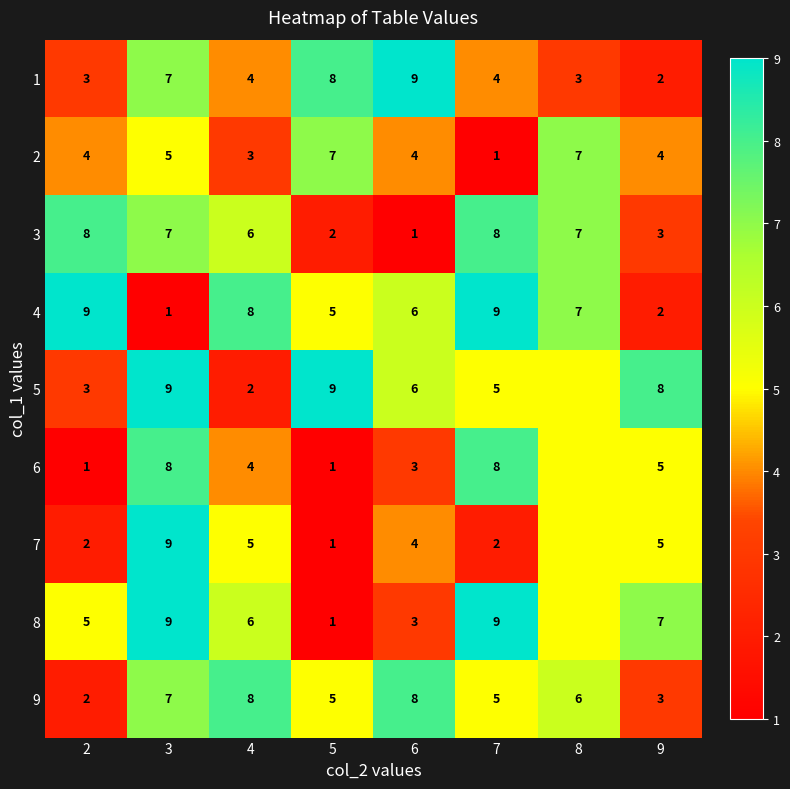

The 5 series shows 3 at 2. True or false?

True